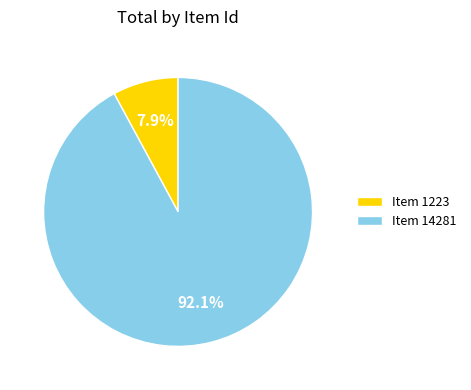

How many slices are in this pie chart?

2